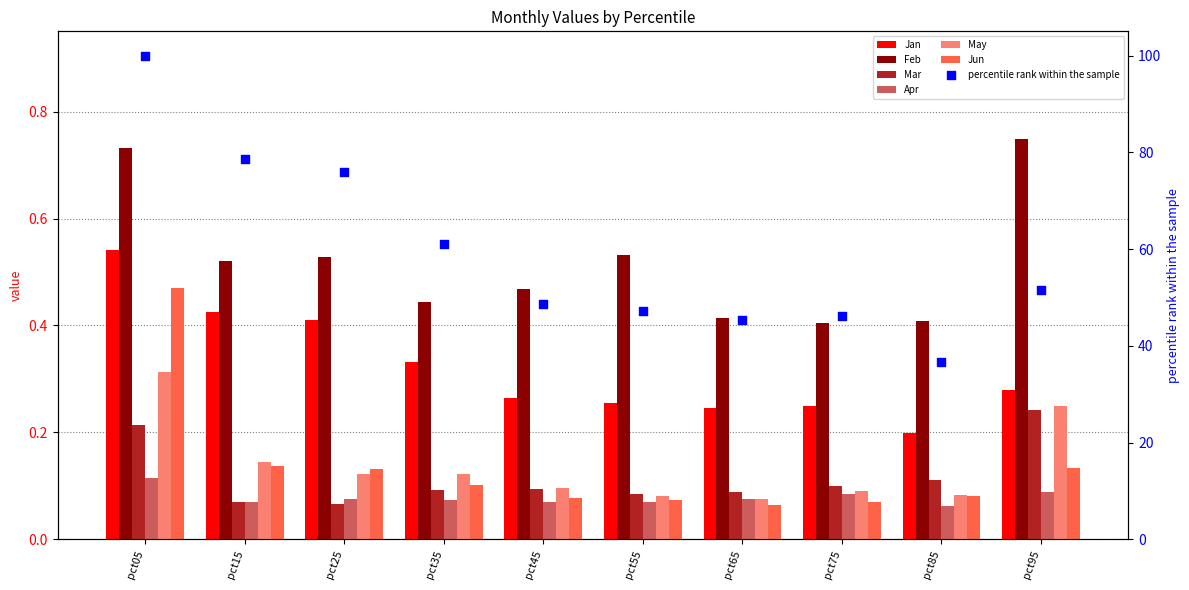

What are all the series names shown in the legend?

Jan, Feb, Mar, Apr, May, Jun